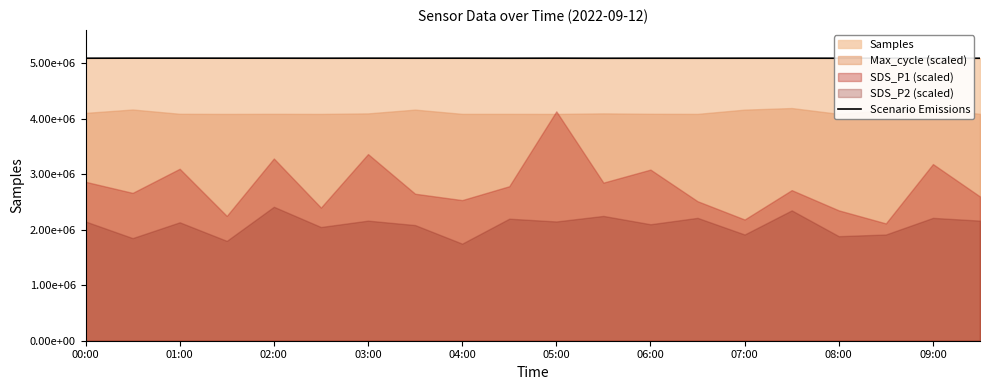

How many data points does each series have?

20